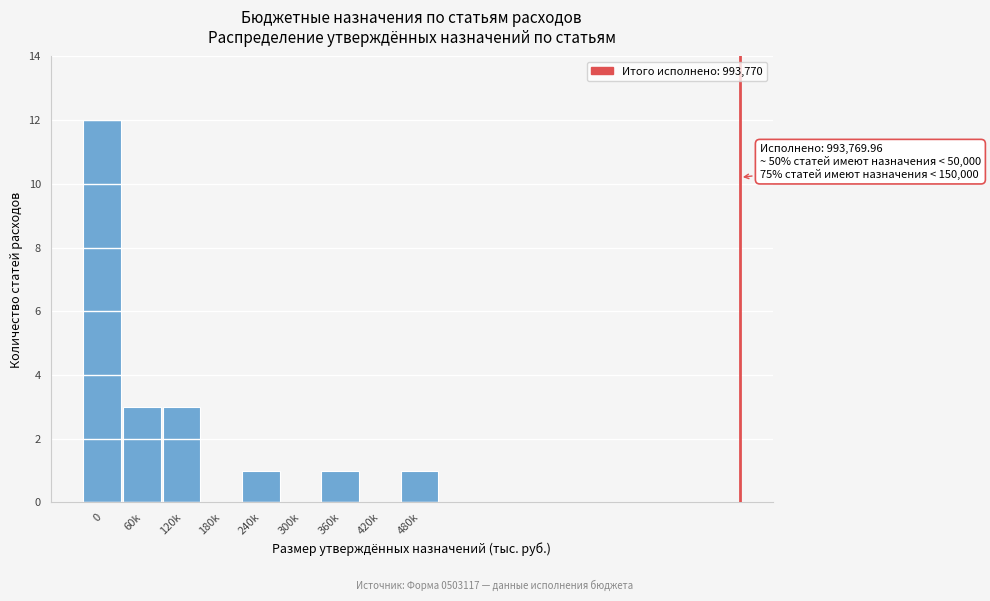

Reading right to left, list all the values displayed in this chart.

480k=1	420k=0	360k=1	300k=0	240k=1	180k=0	120k=3	60k=3	0=12